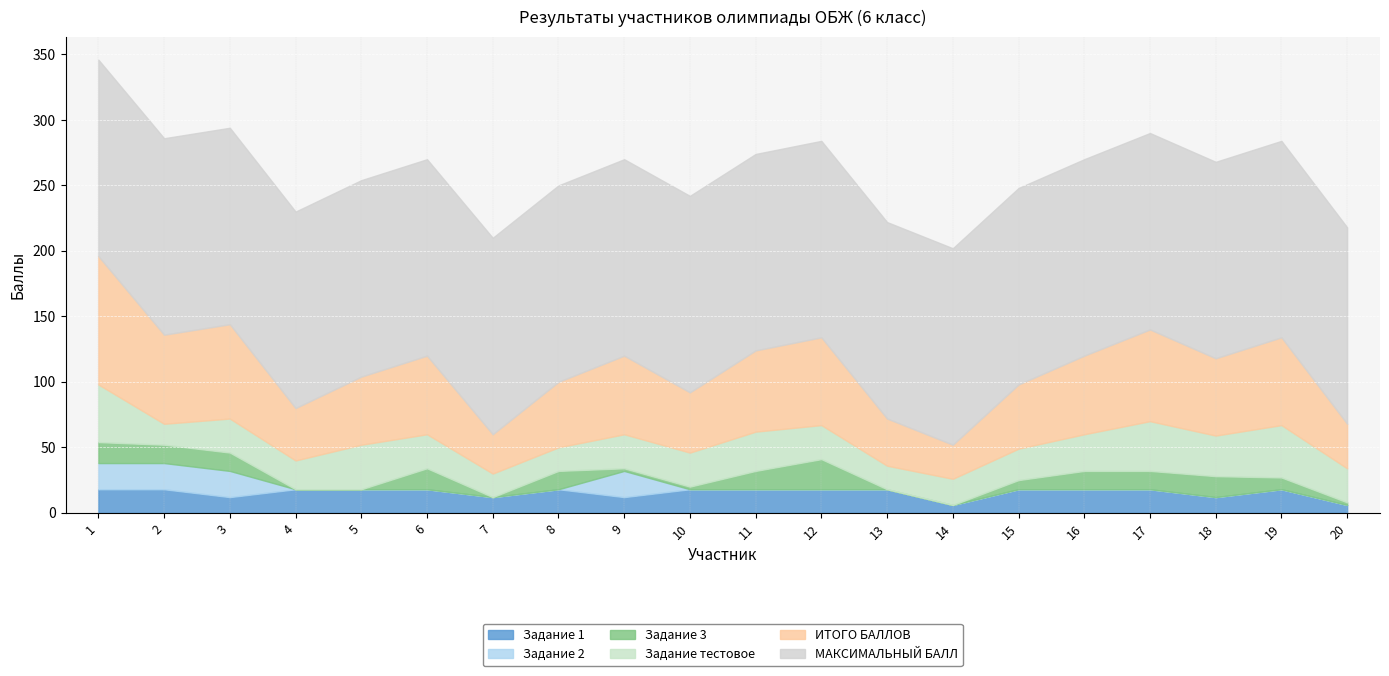

Which series has the largest total across all categories?

МАКСИМАЛЬНЫЙ БАЛЛ